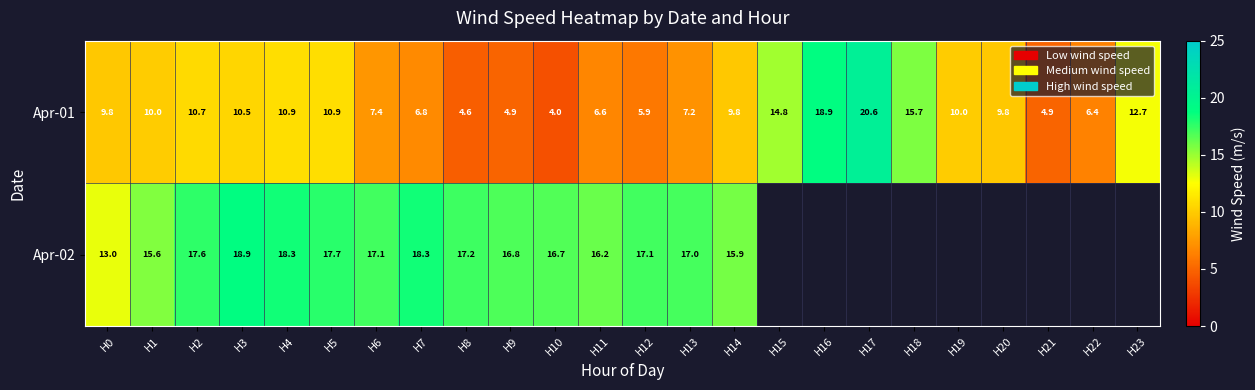

What is the difference between the maximum and minimum values in the Apr-01 series?

16.6